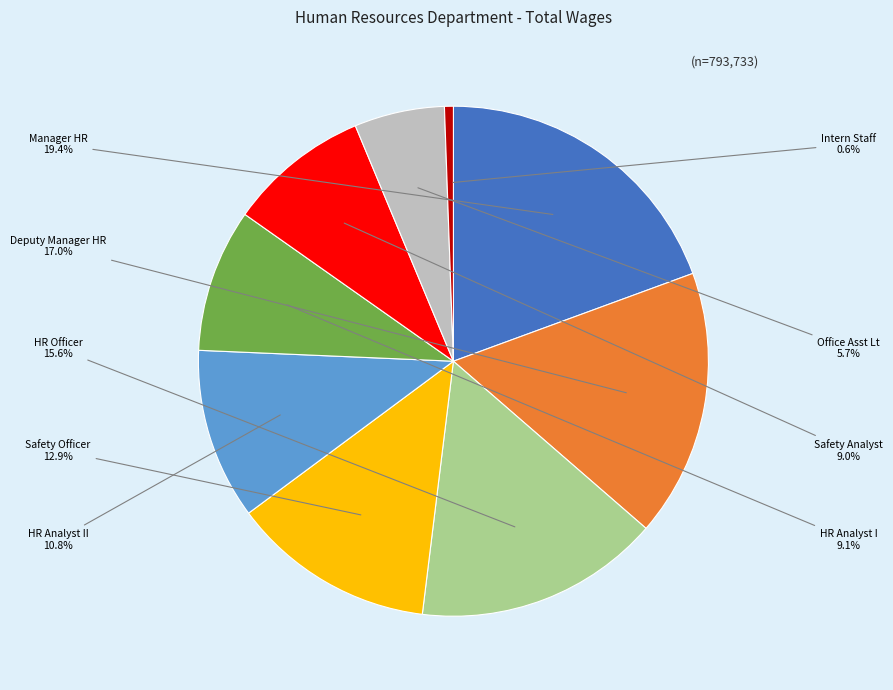

Which slice is the smallest?

Intern Staff